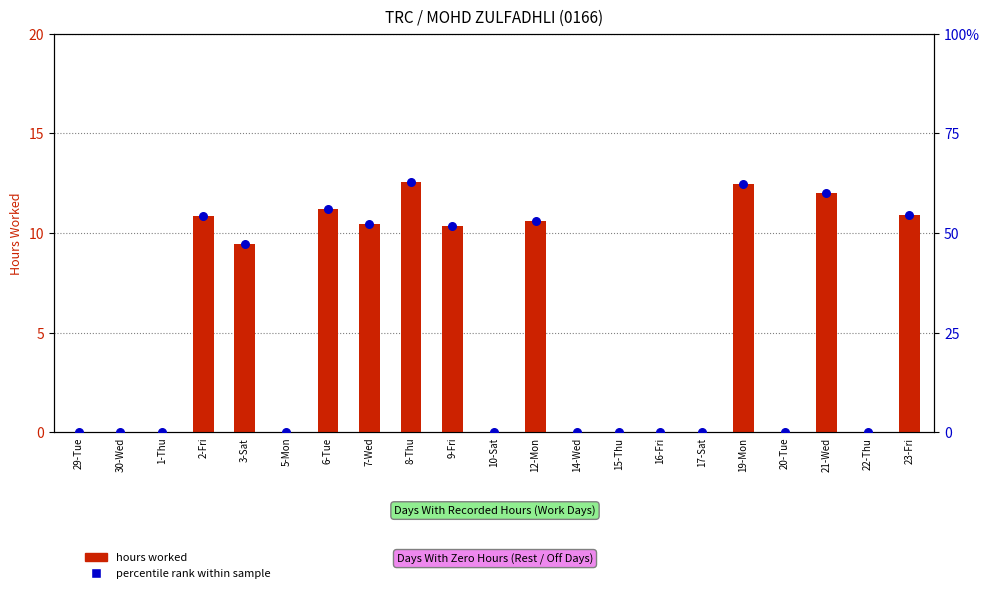

Is the value of hours worked at 8-Thu greater than the value of percentile rank within sample at 5-Mon?

Yes